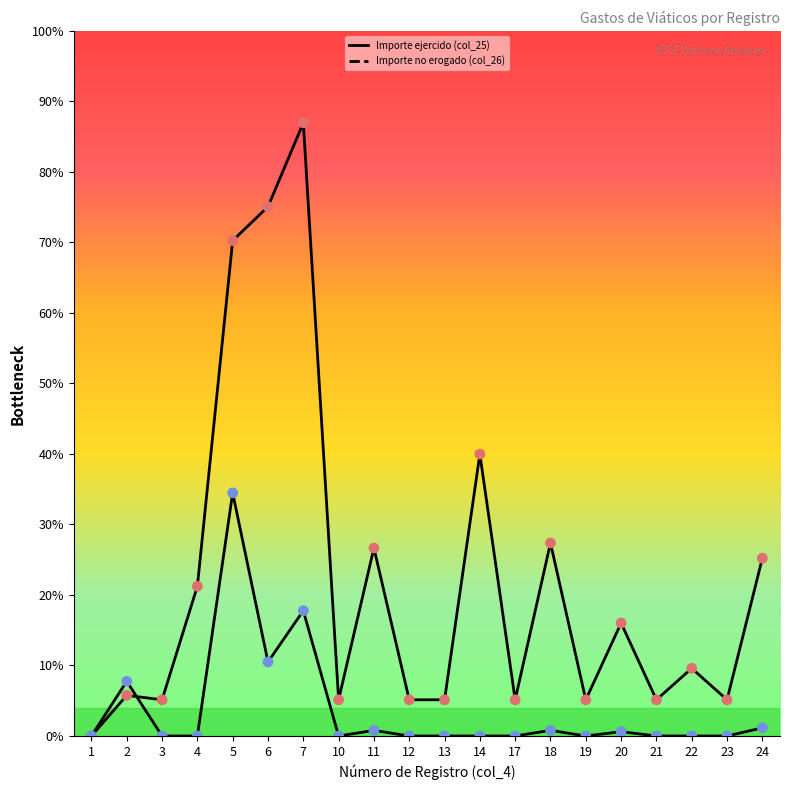

Which series has the largest total across all categories?

Importe ejercido (col_25)